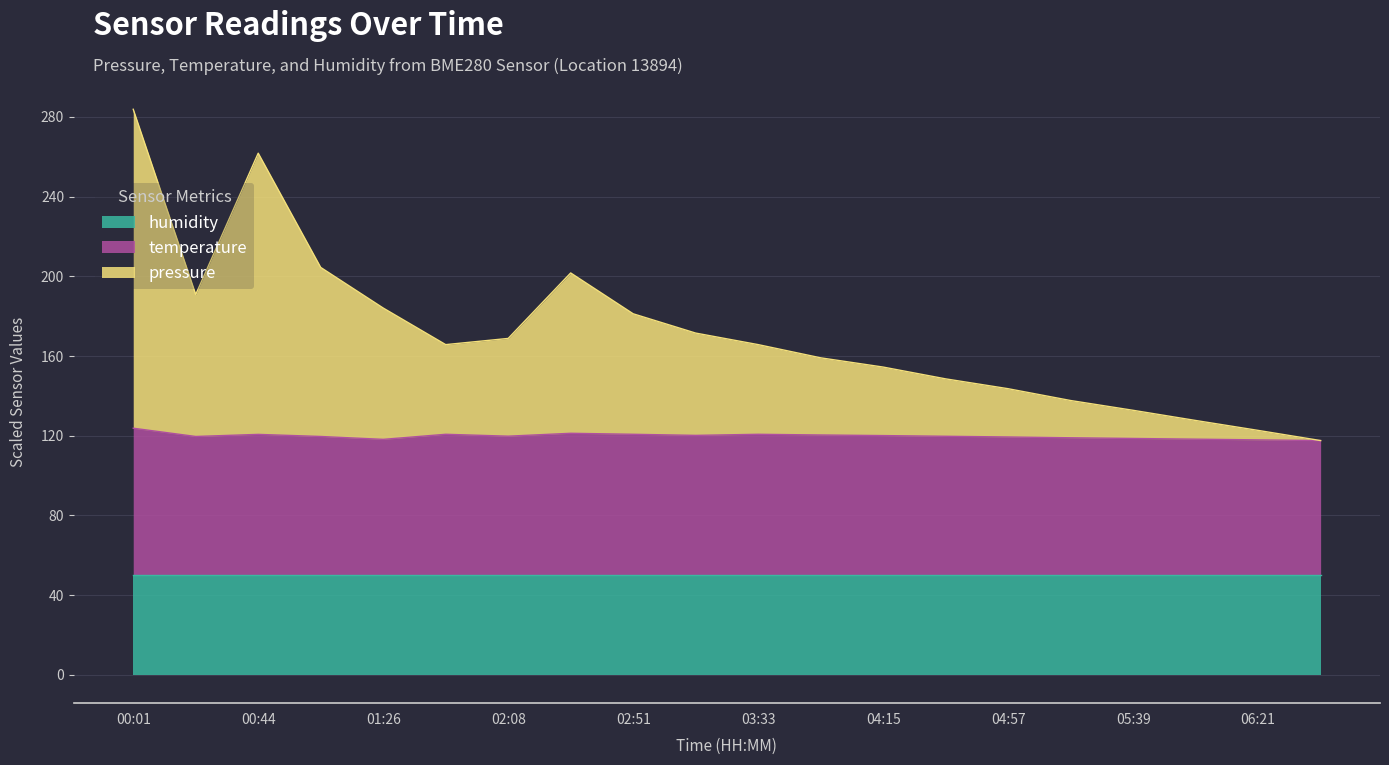

At which category is the sum across all series the highest?

00:01